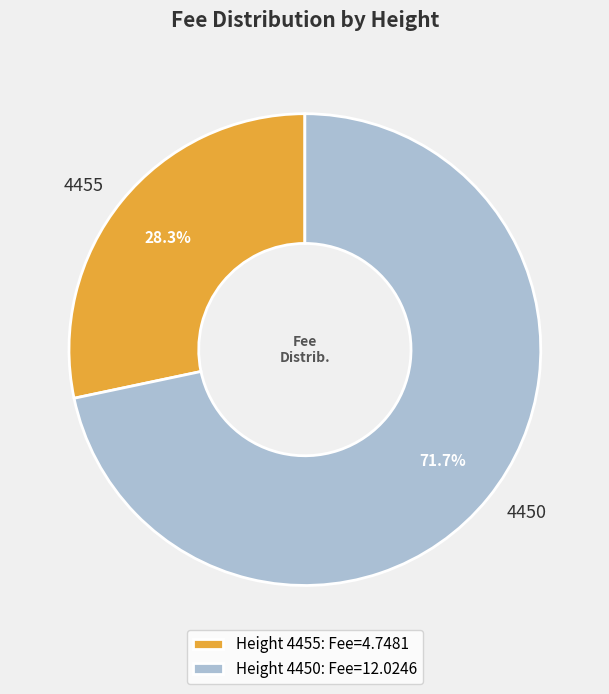

Which slice is the largest?

4450